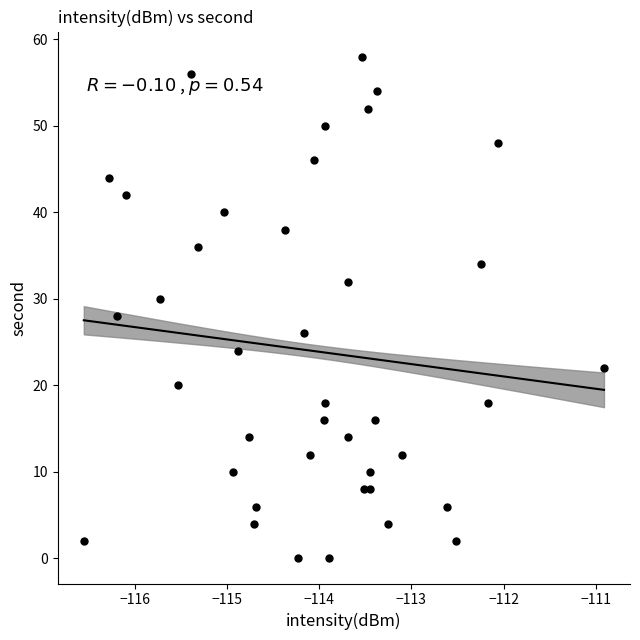

What is the range of Y values (max minus min)?

58